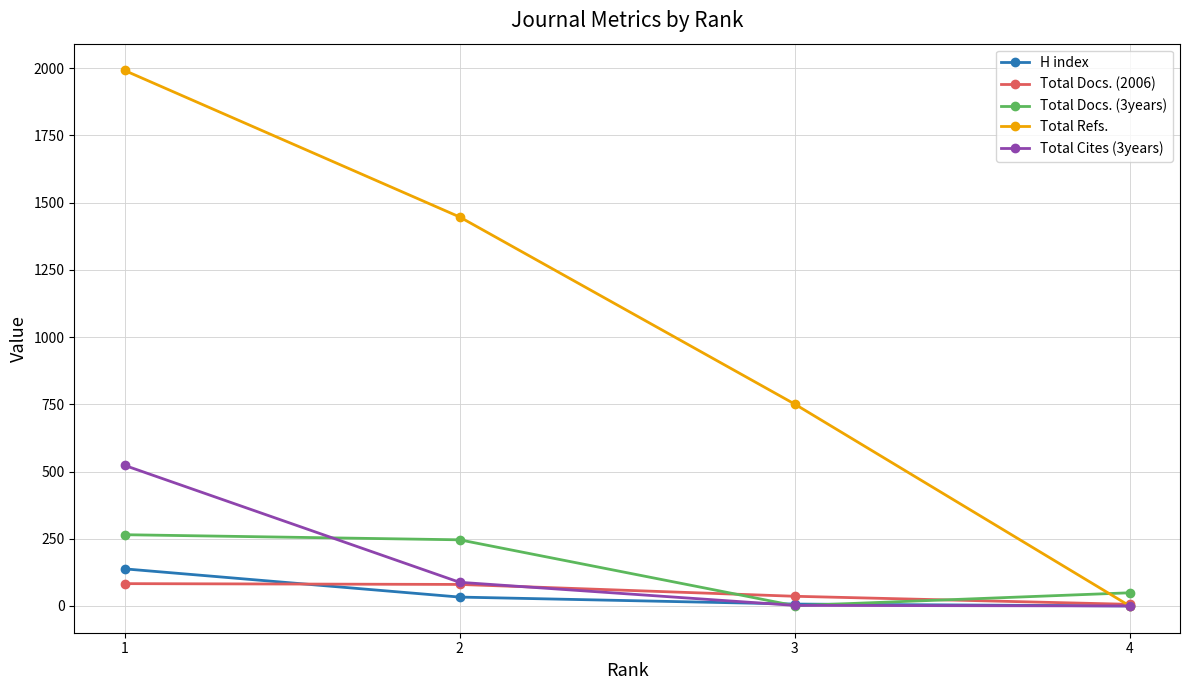

What is the difference between the second highest and minimum values in the Total Docs. (3years) series?

245